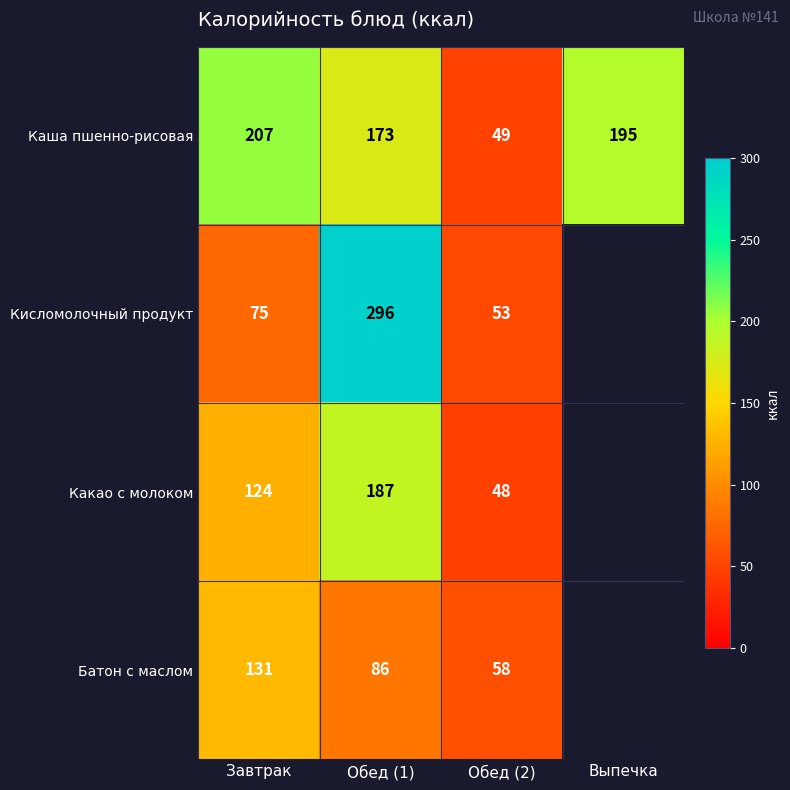

At how many categories does at least one series exceed 110?

3